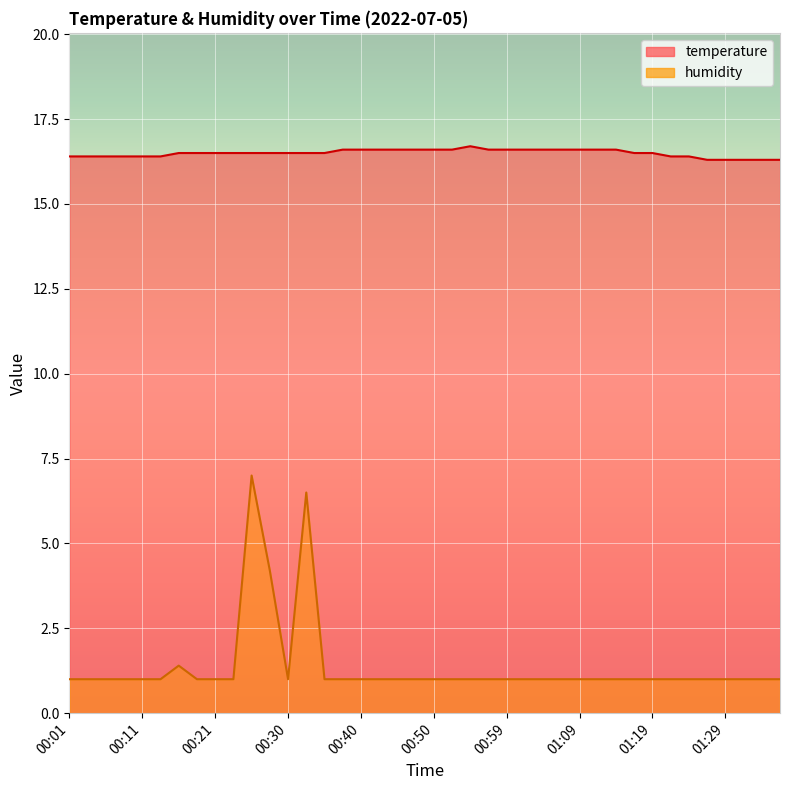

What is the label of the 38th point from the right?

00:06